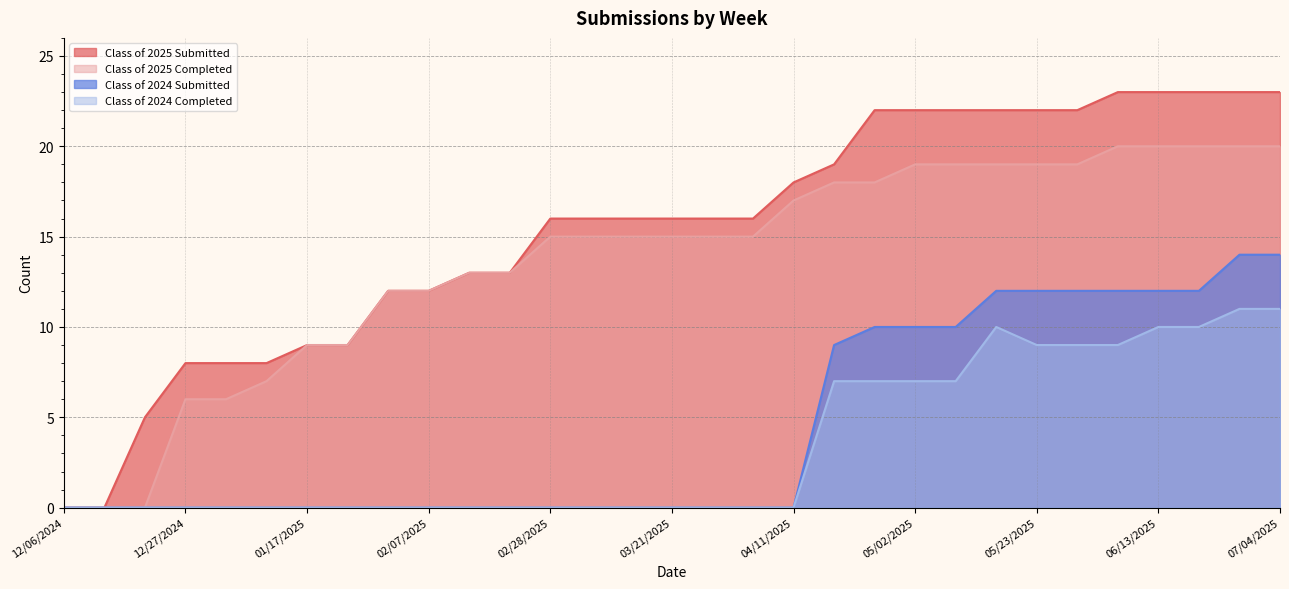

Rank the series by their maximum value, from highest to lowest.

Class of 2025 Submitted, Class of 2025 Completed, Class of 2024 Submitted, Class of 2024 Completed